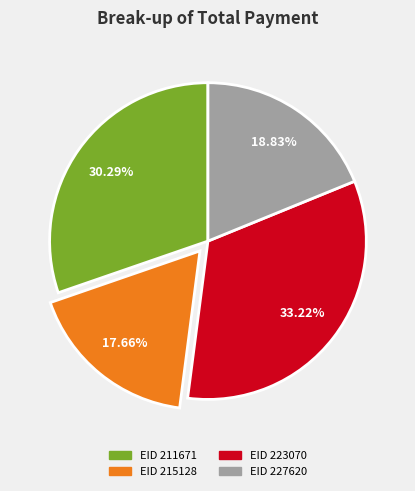

Is there a majority slice in this chart?

No